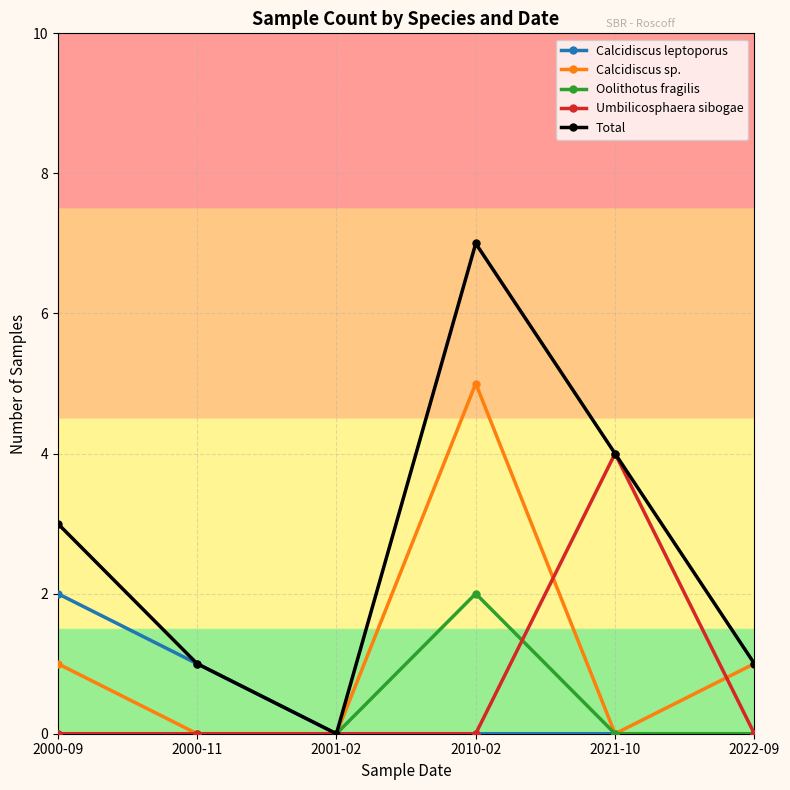

Reading left to right, list all the values displayed in this chart.

Calcidiscus leptoporus: 2000-09=2	2000-11=1	2001-02=0	2010-02=0	2021-10=0	2022-09=0
Calcidiscus sp.: 2000-09=1	2000-11=0	2001-02=0	2010-02=5	2021-10=0	2022-09=1
Oolithotus fragilis: 2000-09=0	2000-11=0	2001-02=0	2010-02=2	2021-10=0	2022-09=0
Umbilicosphaera sibogae: 2000-09=0	2000-11=0	2001-02=0	2010-02=0	2021-10=4	2022-09=0
Total: 2000-09=3	2000-11=1	2001-02=0	2010-02=7	2021-10=4	2022-09=1